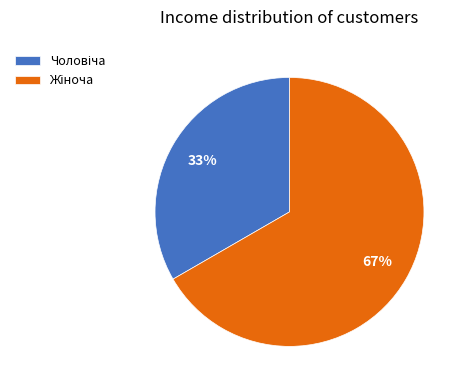

Is there a majority slice in this chart?

Yes